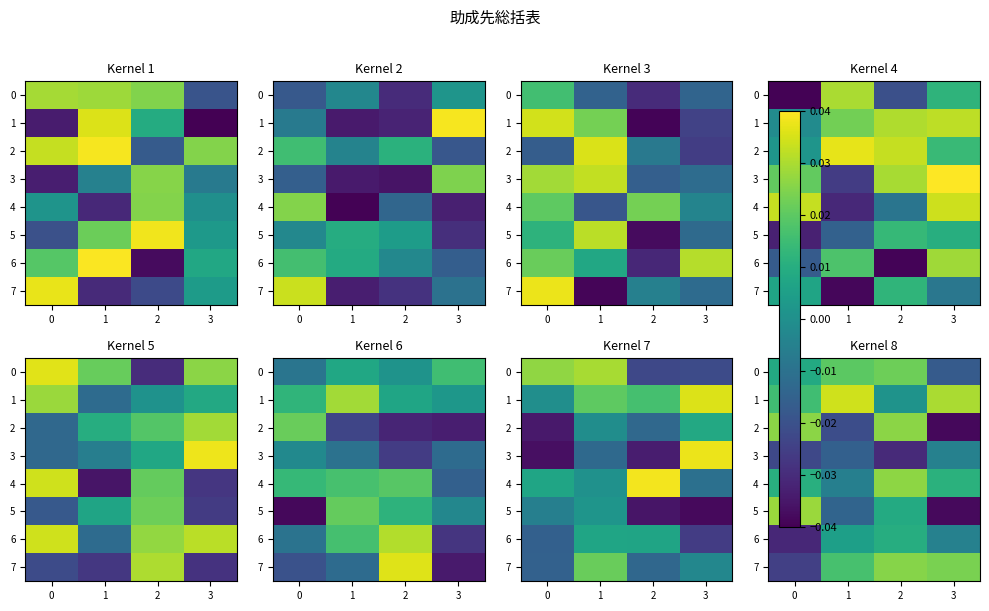

How many negative values does the 5 series have?

2